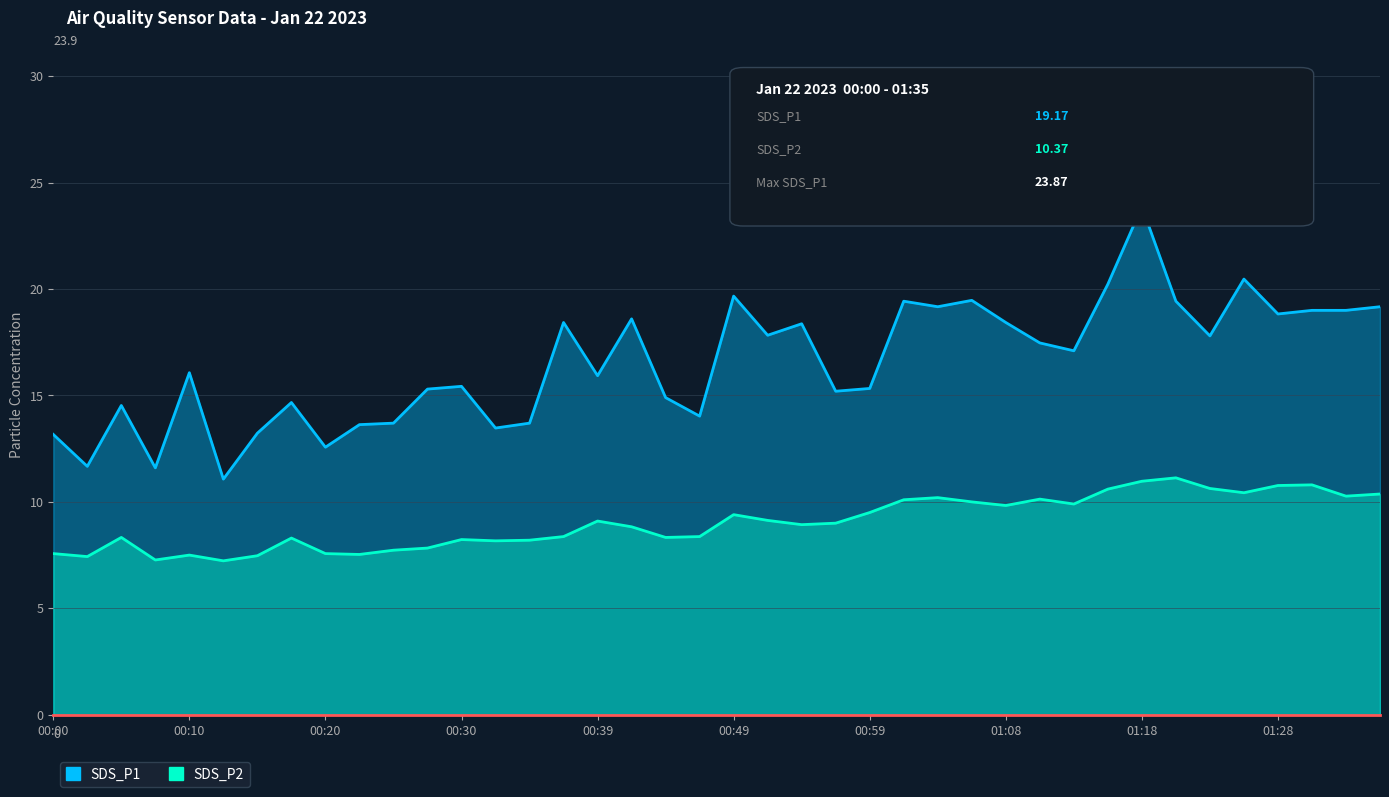

At which label is SDS_P1 closest to 17?

01:13